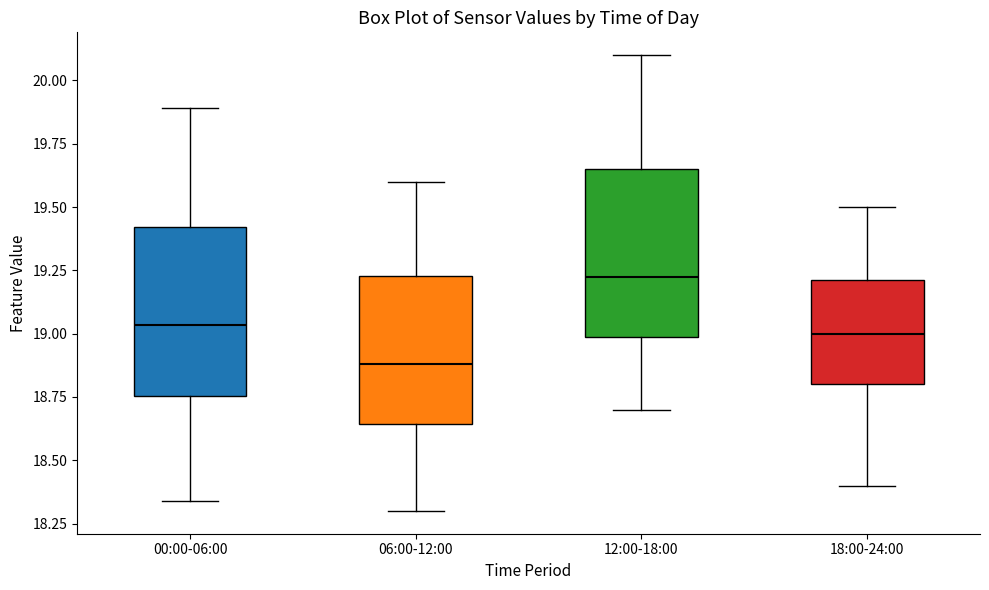

Reading left to right, transcribe this box plot: for each box, give where its median line is, the range the box spans, and where its two whiskers end, as read against the y-axis. The values are not printed on the chart, so give them approximately, as read against the axis.

00:00-06:00: median 19.05, box 18.75 to 19.40, whiskers 18.35 to 19.90
06:00-12:00: median 18.90, box 18.65 to 19.25, whiskers 18.30 to 19.60
12:00-18:00: median 19.25, box 19.00 to 19.65, whiskers 18.70 to 20.10
18:00-24:00: median 19.00, box 18.80 to 19.20, whiskers 18.40 to 19.50